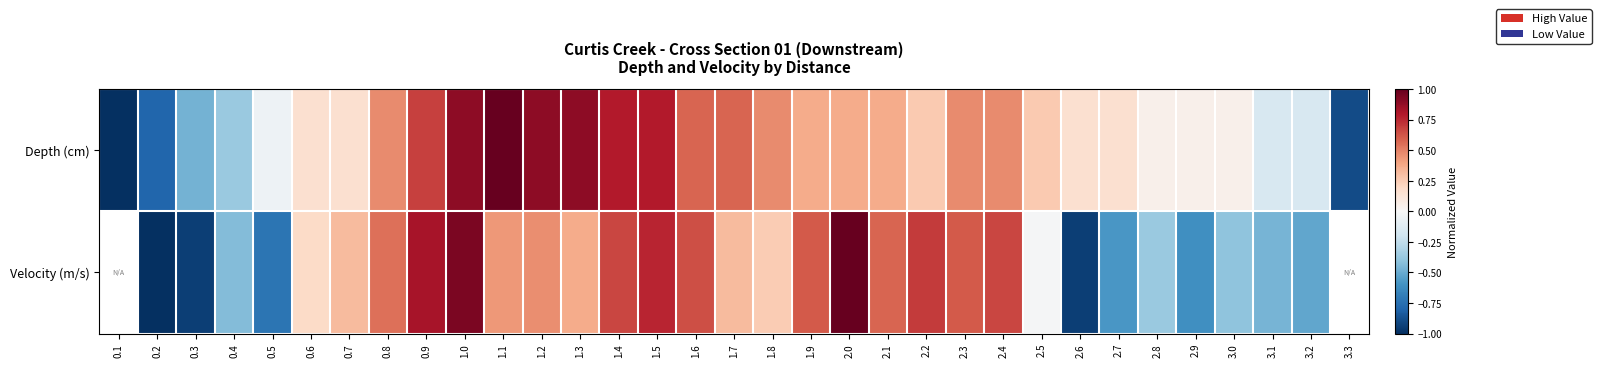

What is the difference between the maximum and minimum values in the Depth (cm) series?

2.0